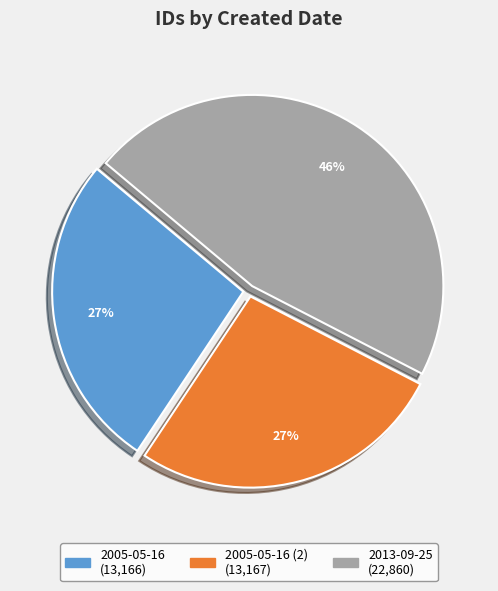

To the nearest percent, what is the average slice percentage?

33%